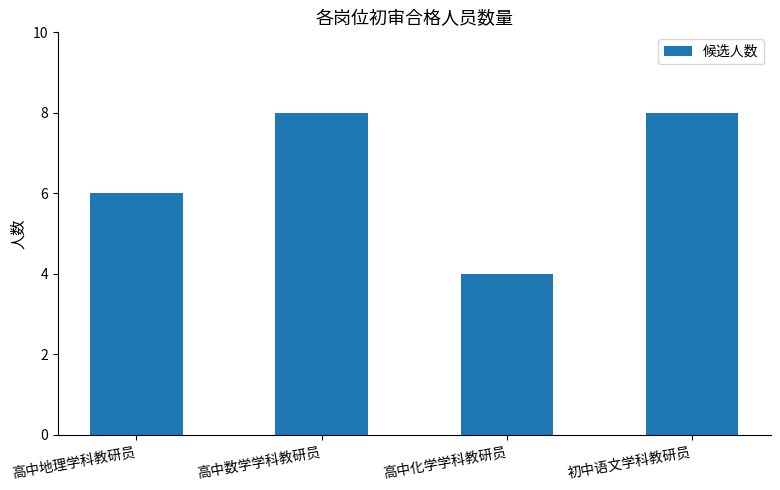

What is the value of the 1st bar from the left?

6